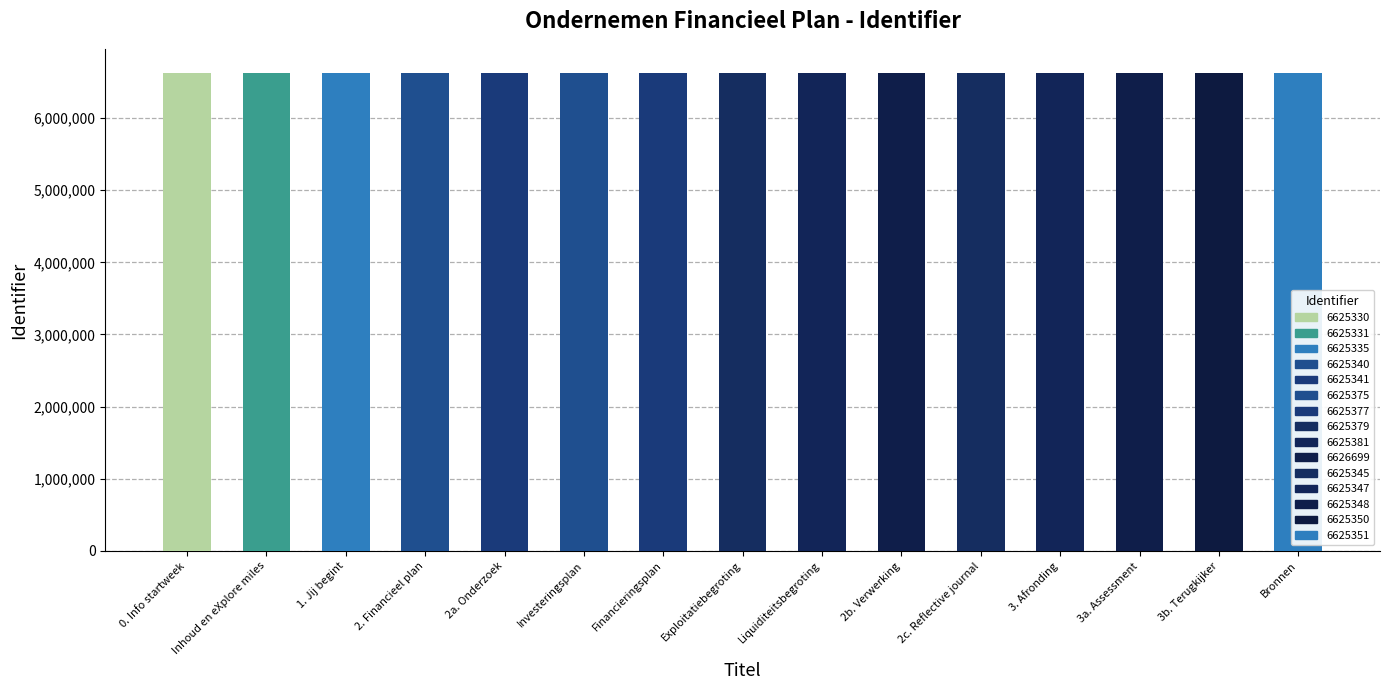

Which label corresponds to the largest value in the chart?

2b. Verwerking